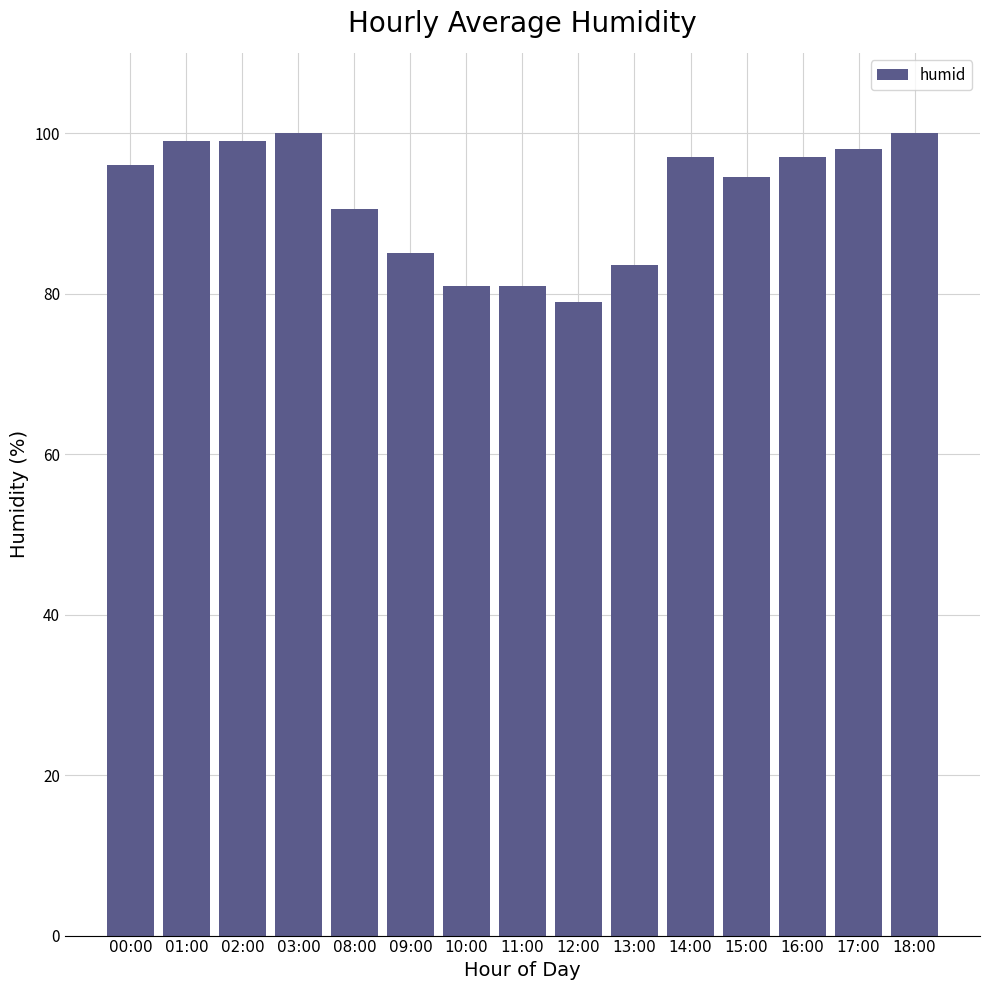

How many data points are less than 96?

7